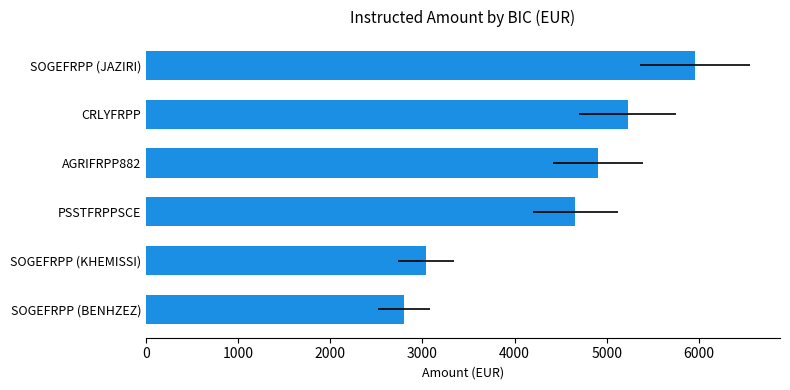

What is the smallest value displayed?

2799.4